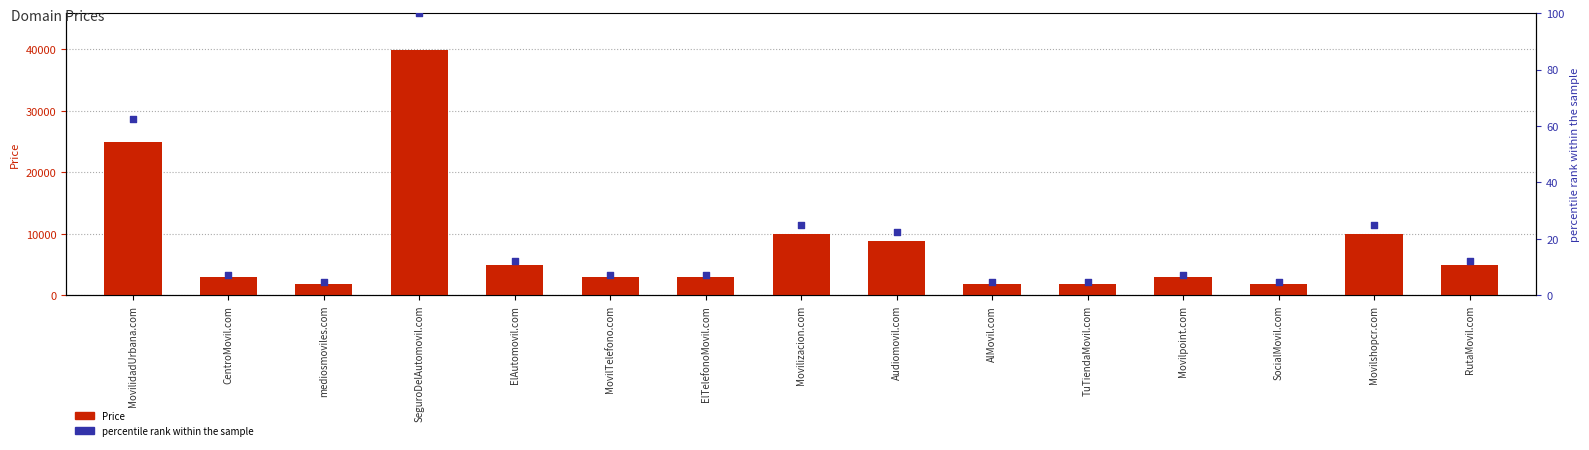

What are all the series names shown in the legend?

Price, percentile rank within the sample